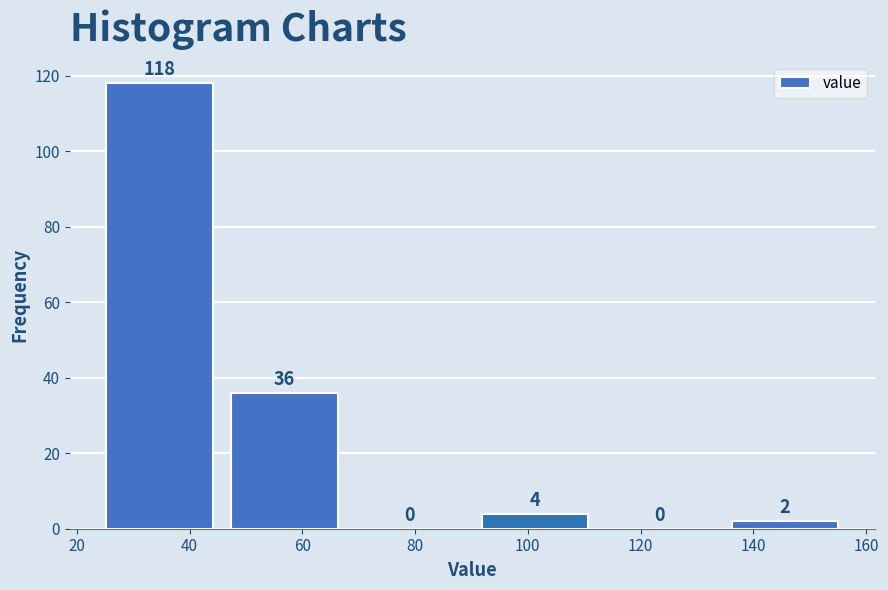

What is the height of the bar covering 26 to 48 on the x-axis? The bar edges are not printed on the chart, so give them approximately, as read against the axis.

118